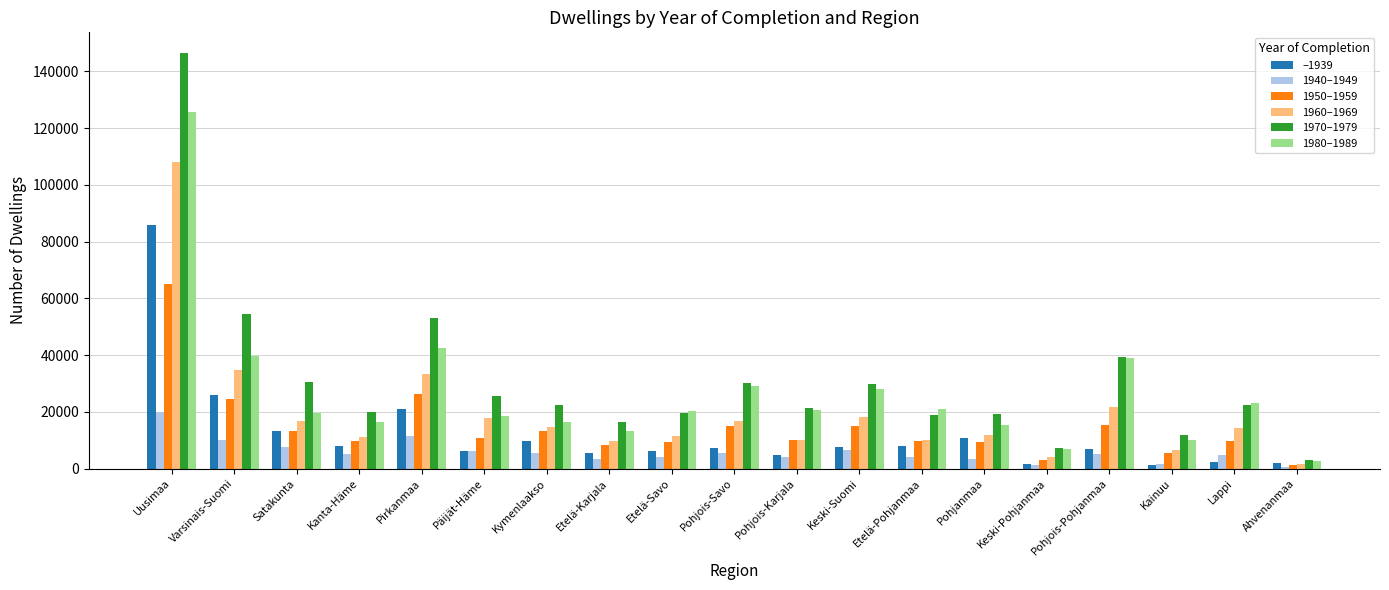

What is the total value across all series at Kainuu?

36513